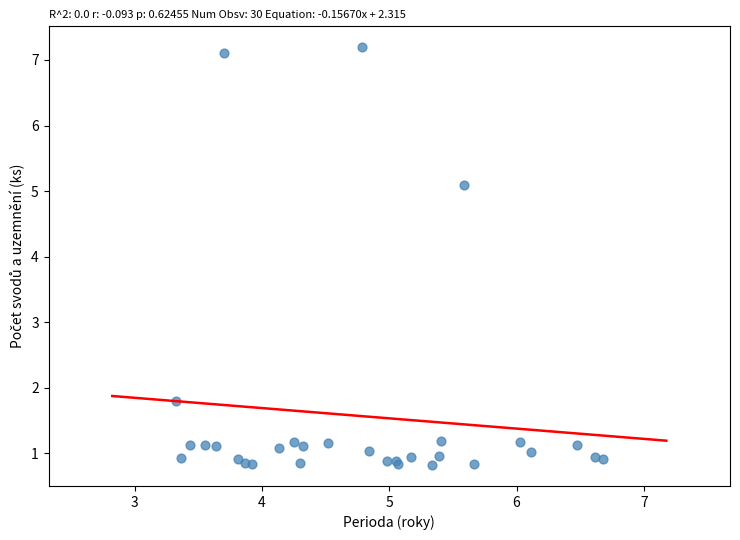

What Y value in the scatter plot is closest to 4?

5.1